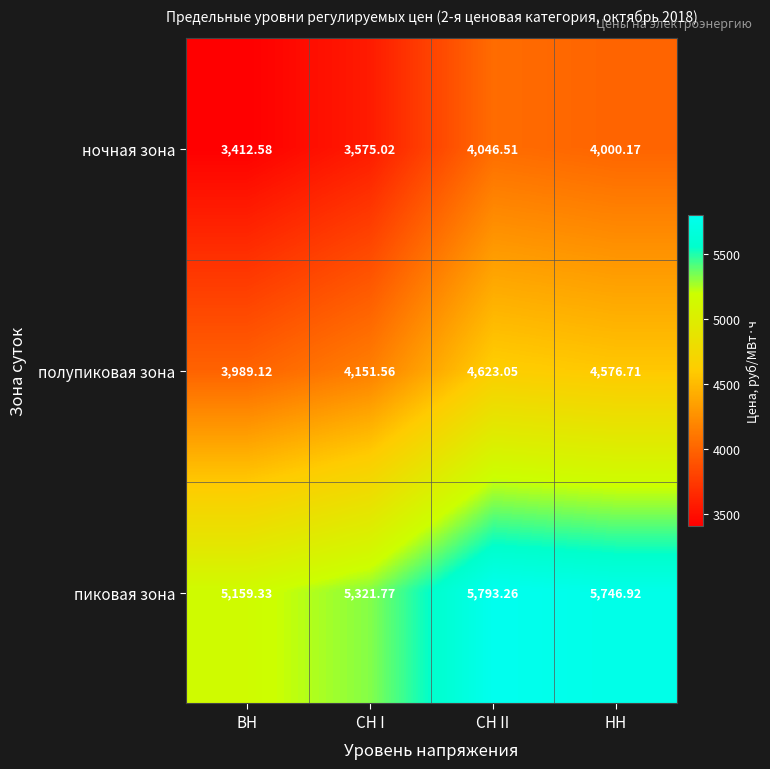

How many distinct data groups are displayed?

3